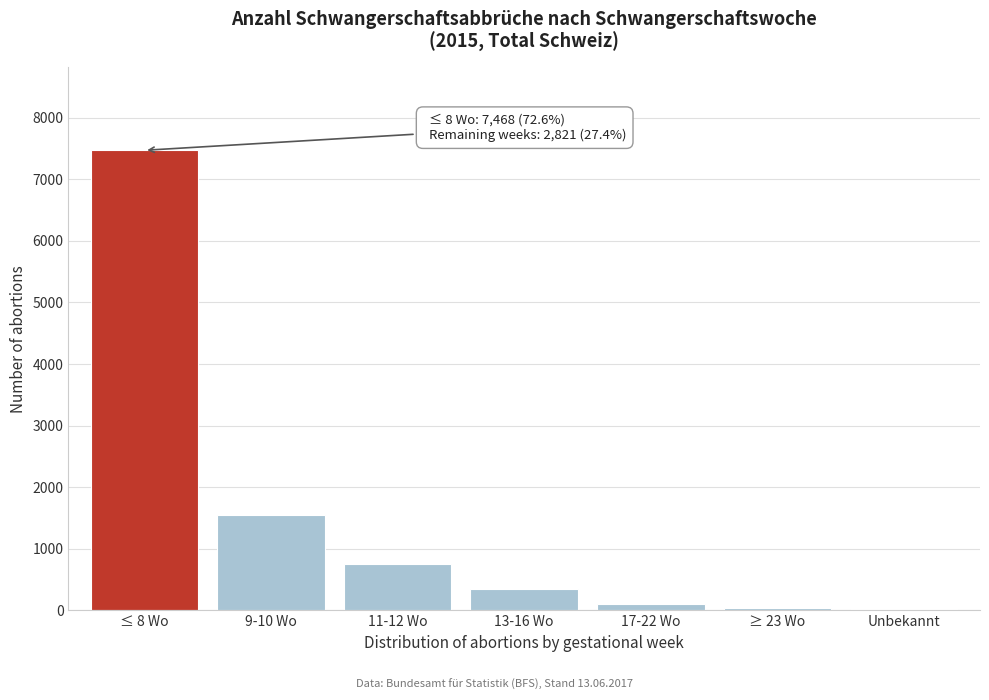

What is the greatest value displayed?

7468